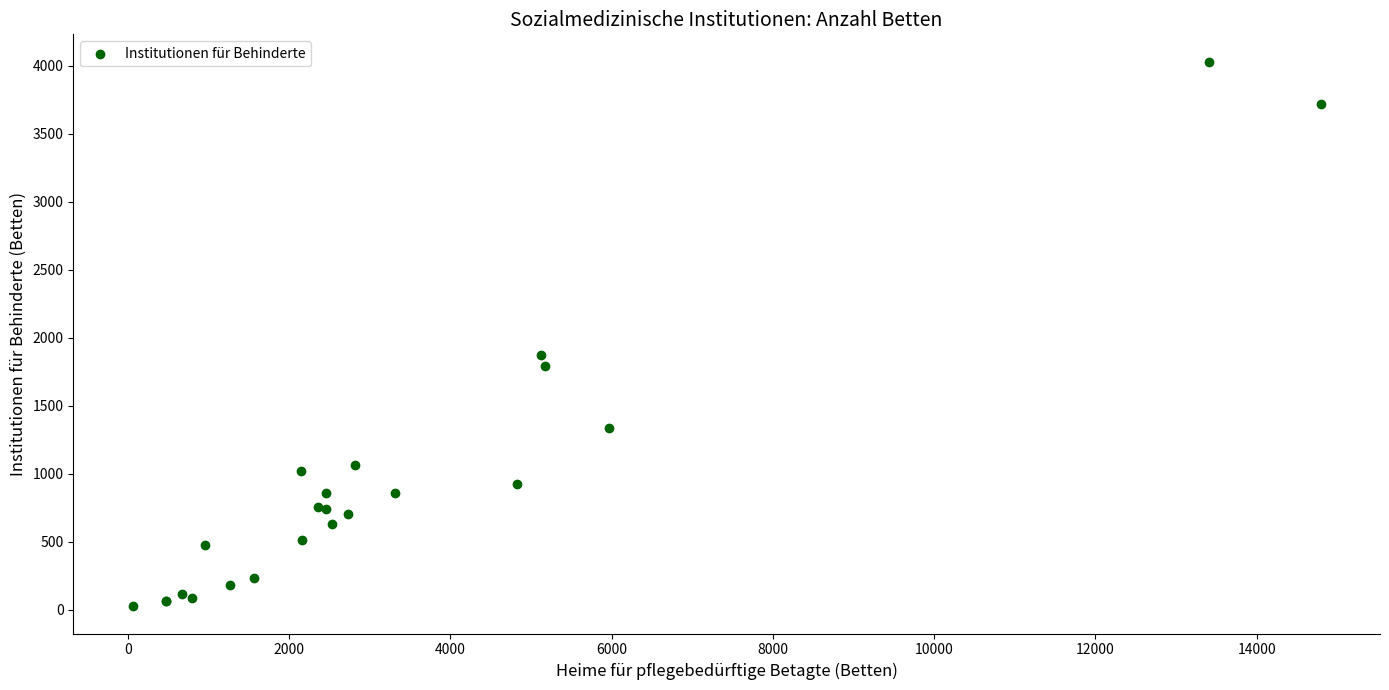

What Y value in the scatter plot is closest to 2026?

1873